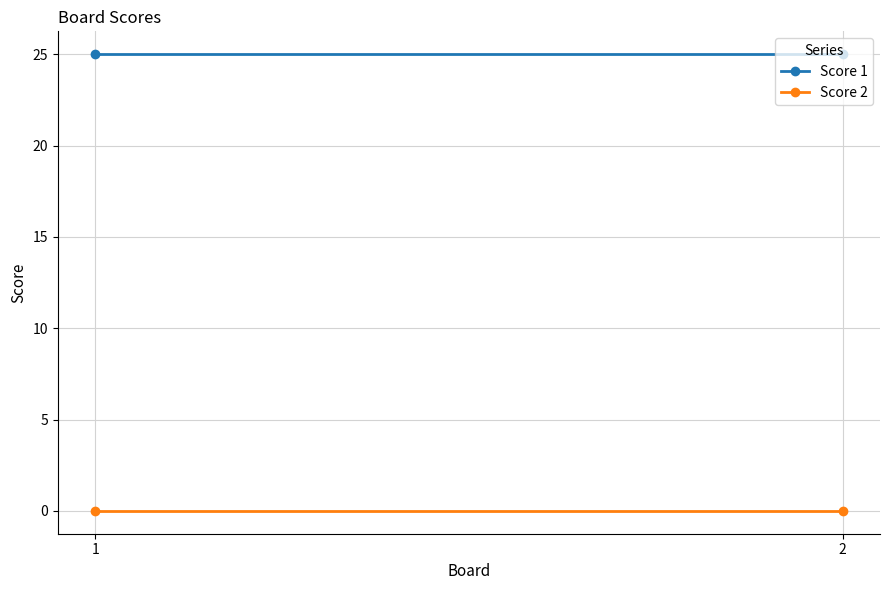

Is the value of Score 2 at 2 greater than the value of Score 1 at 1?

No